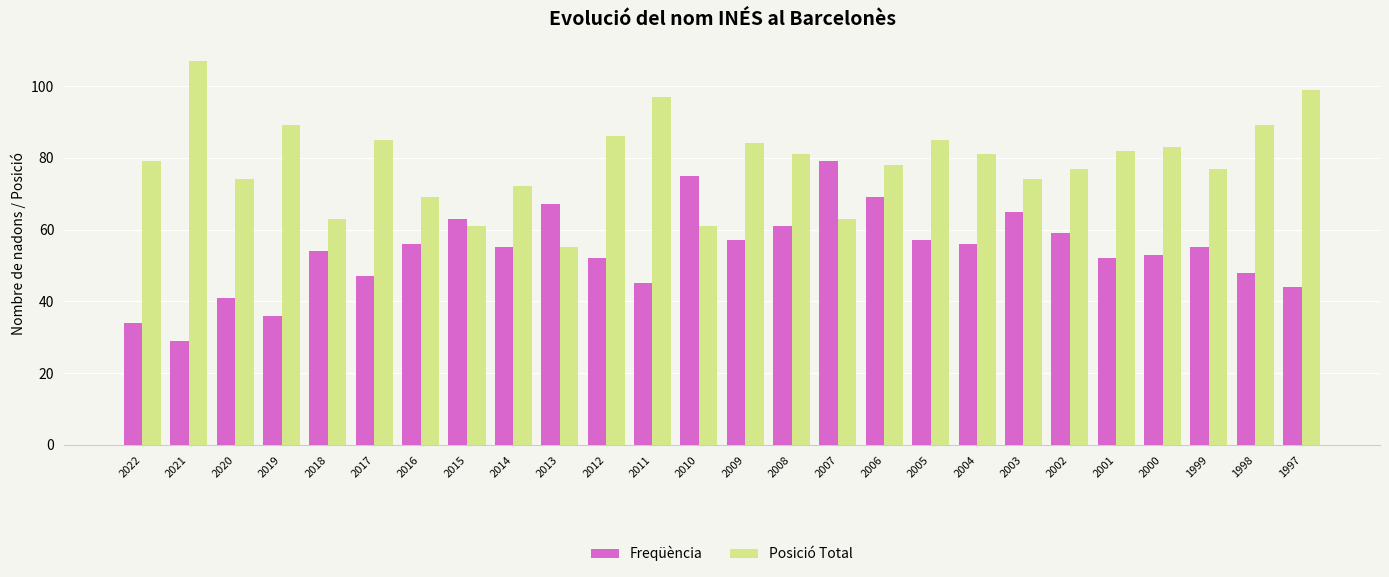

At which category does the chart reach its minimum across all series?

2021